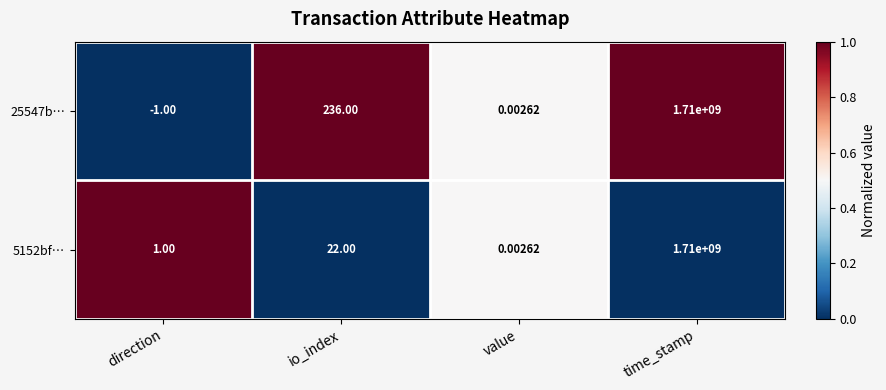

At which label is 25547b… closest to 854999999?

io_index